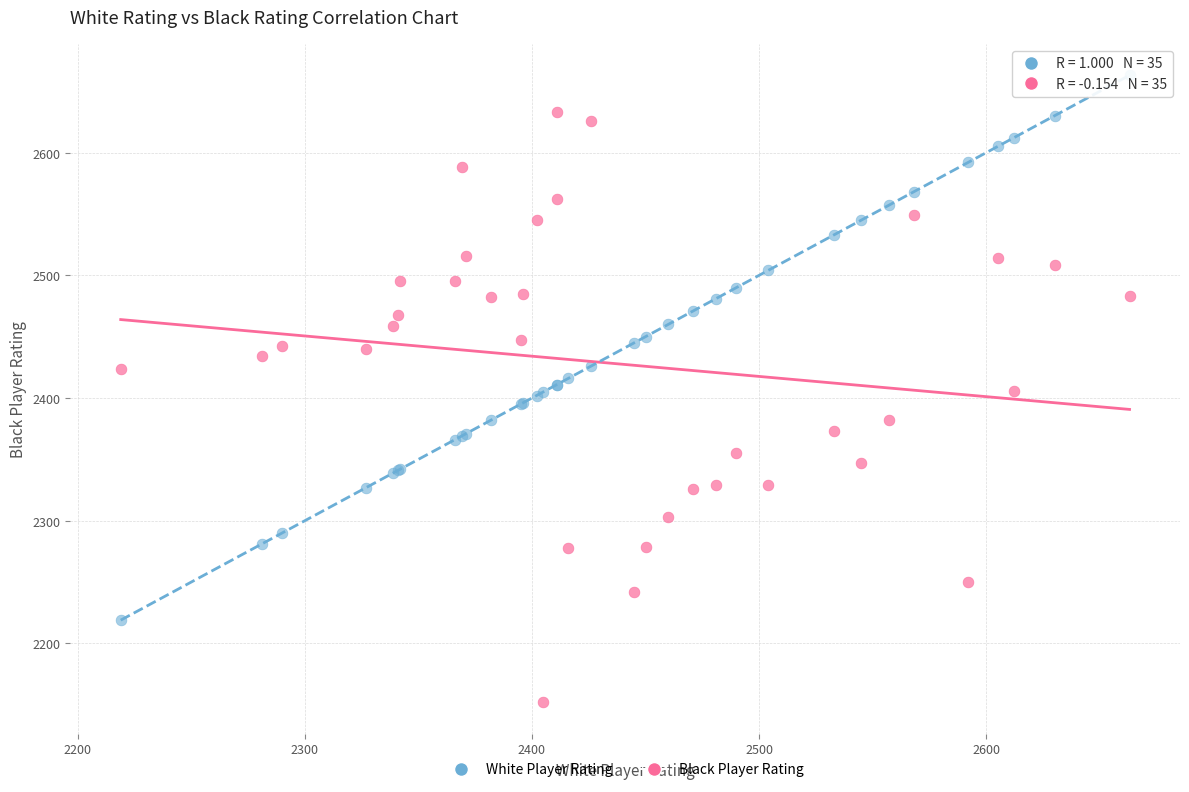

Which series reaches the maximum Y coordinate?

White Player Rating